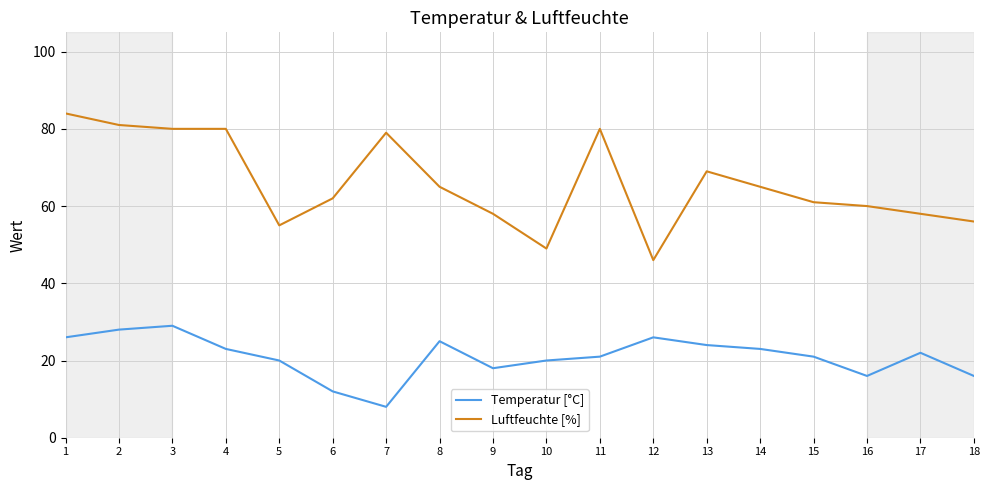

List the series in order of their overall mean, lowest first.

Temperatur [°C], Luftfeuchte [%]